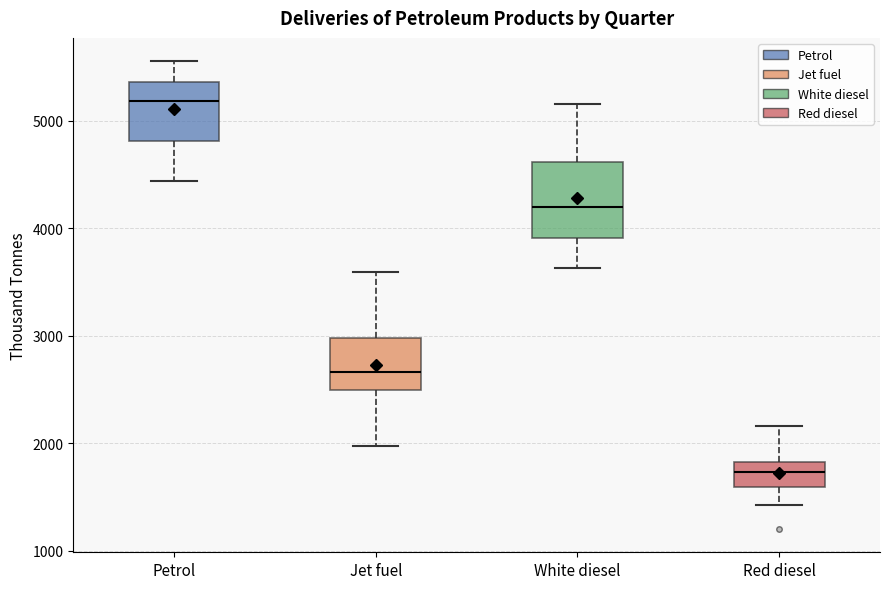

Reading left to right, transcribe this box plot: for each box, give where its median line is, the range the box spans, and where its two whiskers end, as read against the y-axis. The values are not printed on the chart, so give them approximately, as read against the axis.

Petrol: median 5200, box 4800 to 5400, whiskers 4400 to 5600
Jet fuel: median 2700, box 2500 to 3000, whiskers 2000 to 3600
White diesel: median 4200, box 3900 to 4600, whiskers 3600 to 5200
Red diesel: median 1700, box 1600 to 1800, whiskers 1400 to 2200